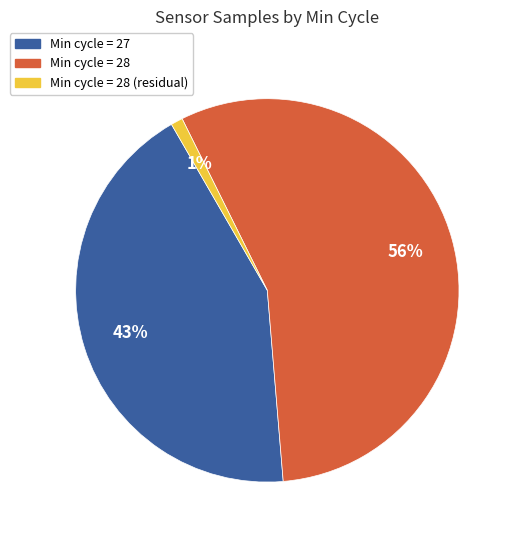

To the nearest percent, what is the difference between the largest and smallest slice percentages?

55%